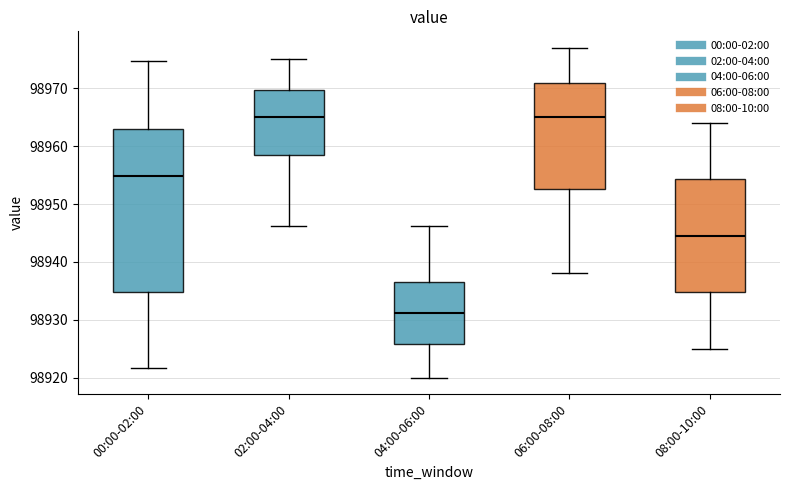

Reading left to right, transcribe this box plot: for each box, give where its median line is, the range the box spans, and where its two whiskers end, as read against the y-axis. The values are not printed on the chart, so give them approximately, as read against the axis.

00:00-02:00: median 98955, box 98935 to 98963, whiskers 98922 to 98975
02:00-04:00: median 98965, box 98958 to 98970, whiskers 98946 to 98975
04:00-06:00: median 98931, box 98926 to 98936, whiskers 98920 to 98946
06:00-08:00: median 98965, box 98953 to 98971, whiskers 98938 to 98977
08:00-10:00: median 98945, box 98935 to 98954, whiskers 98925 to 98964